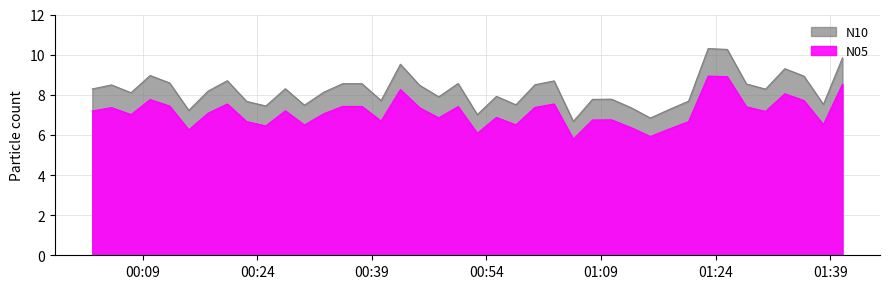

Which series has the largest range (max minus min)?

N10